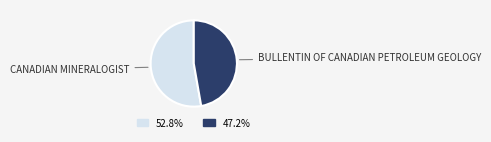

Does any single category account for the majority?

Yes